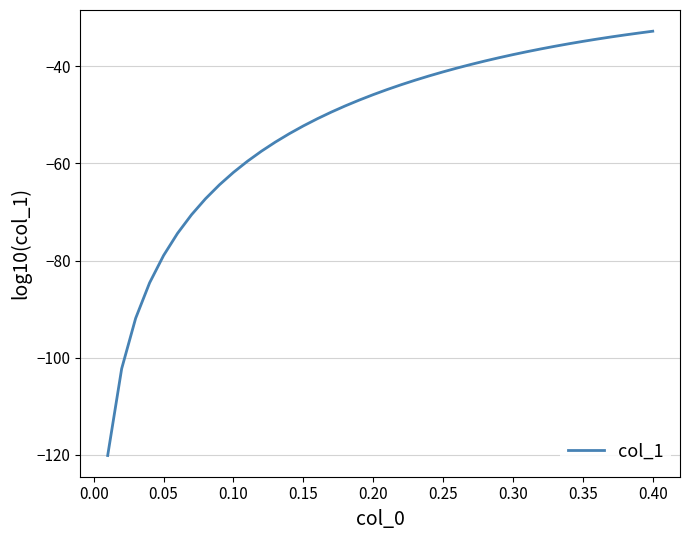

What is the minimum value shown in the chart?

-120.2